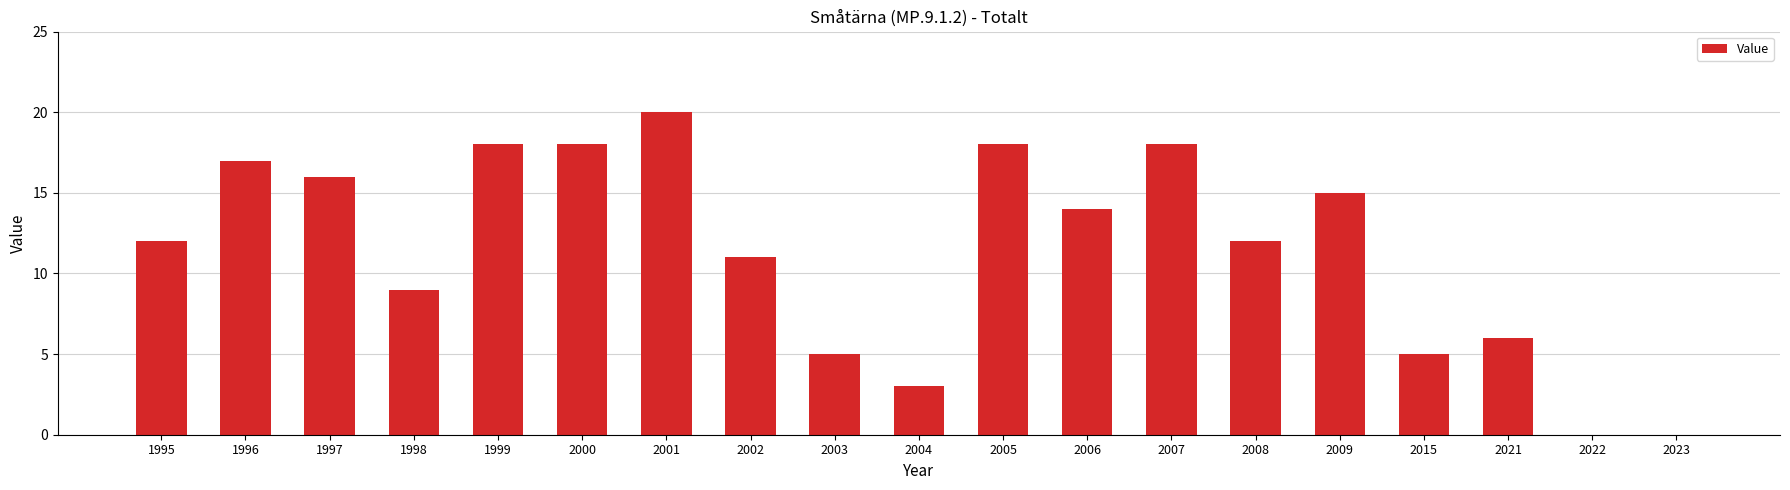

At which category does the chart reach its peak across all series?

2001